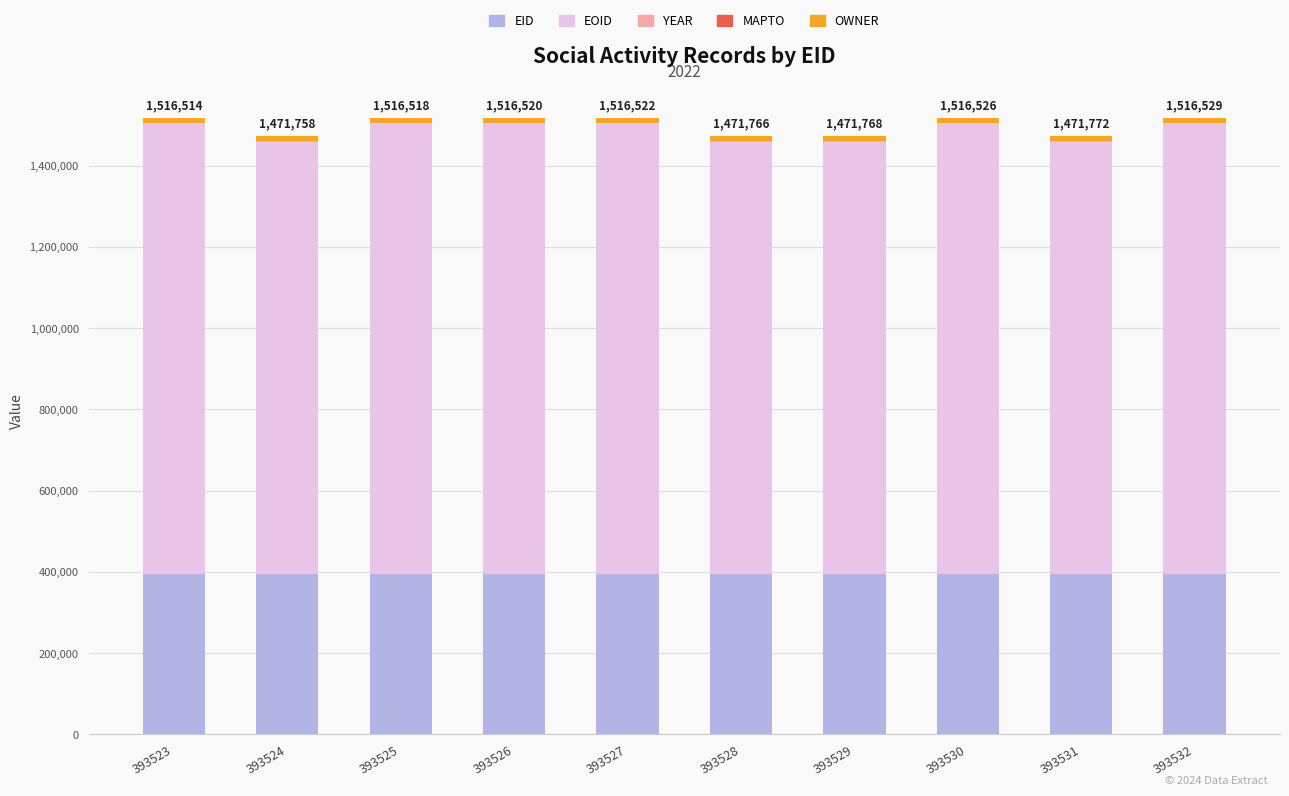

What is the sum of all EID values?

3935275